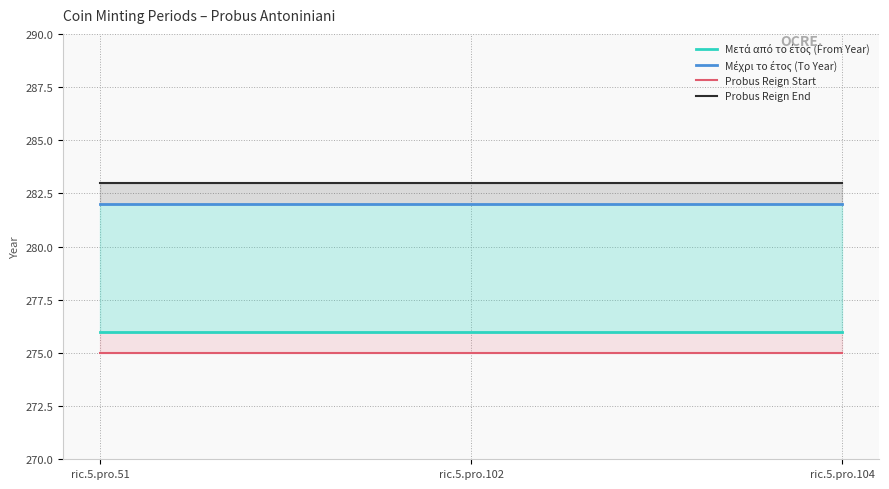

At which category is the sum across all series the highest?

ric.5.pro.51